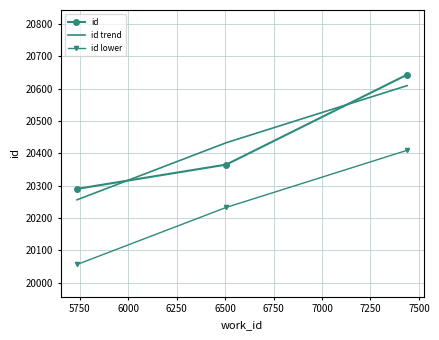

What is the difference between the maximum and minimum values in the id trend series?

353.0